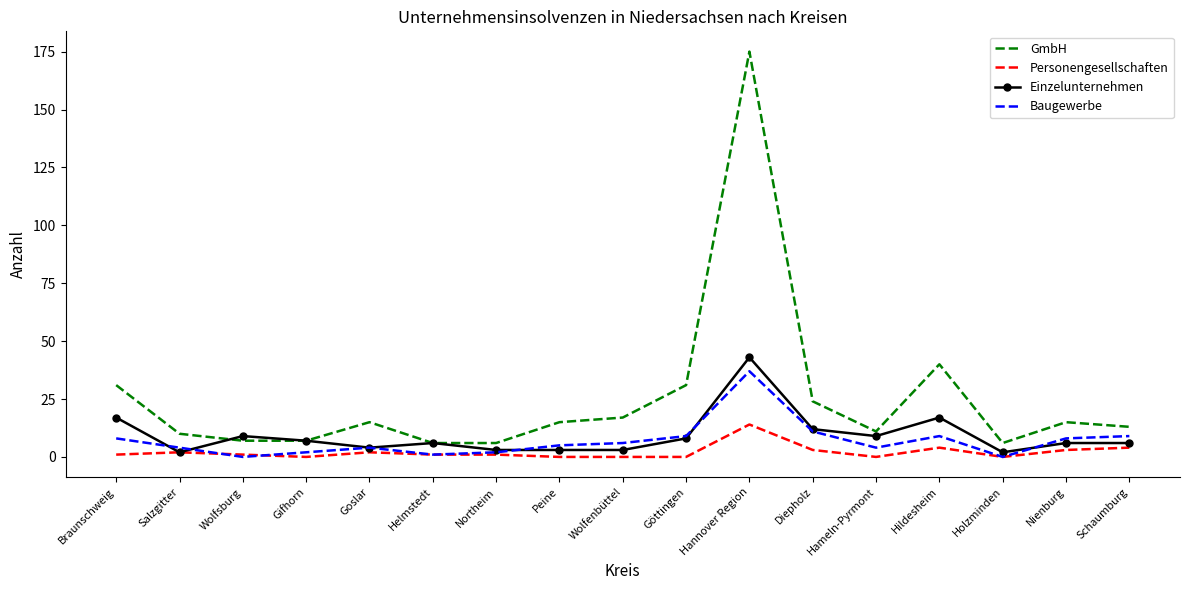

What is the greatest value displayed?

175